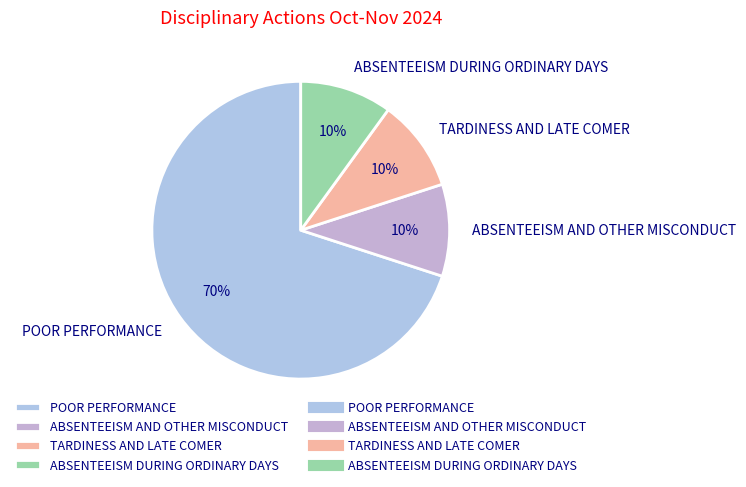

How many slices are in this pie chart?

4